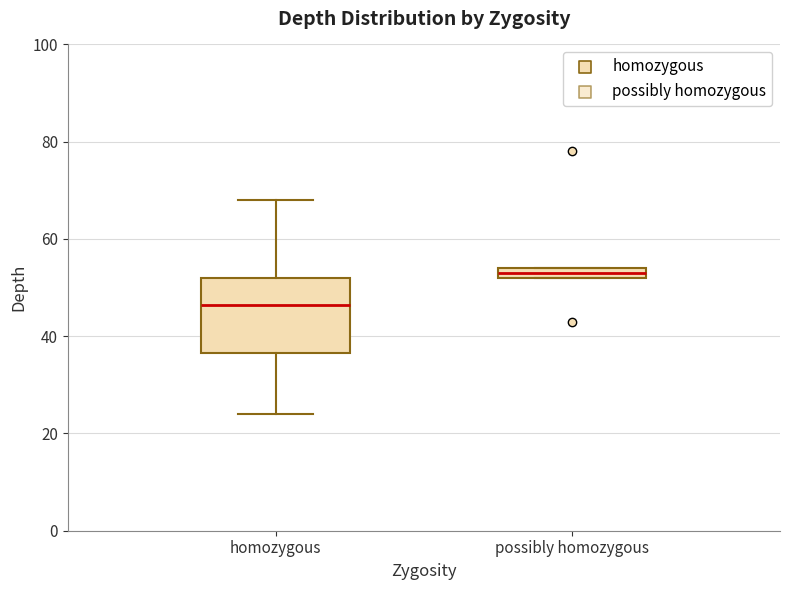

Where does the lower whisker of the box for homozygous end on the y-axis? The values are not printed on the chart, so give them approximately, as read against the axis.

24